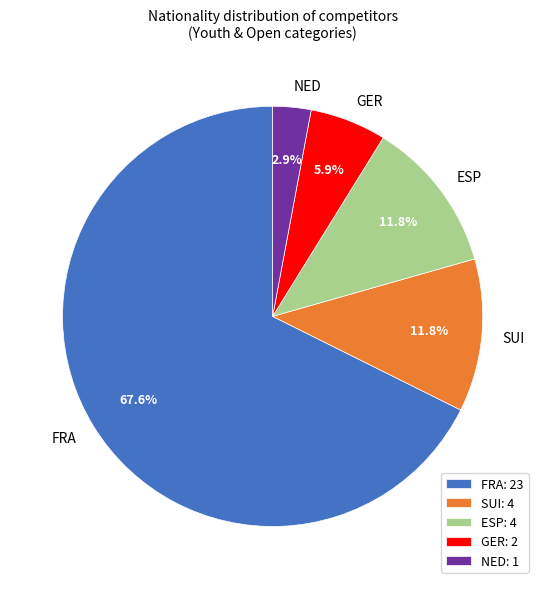

True or false: ESP accounts for 1% of the total.

False